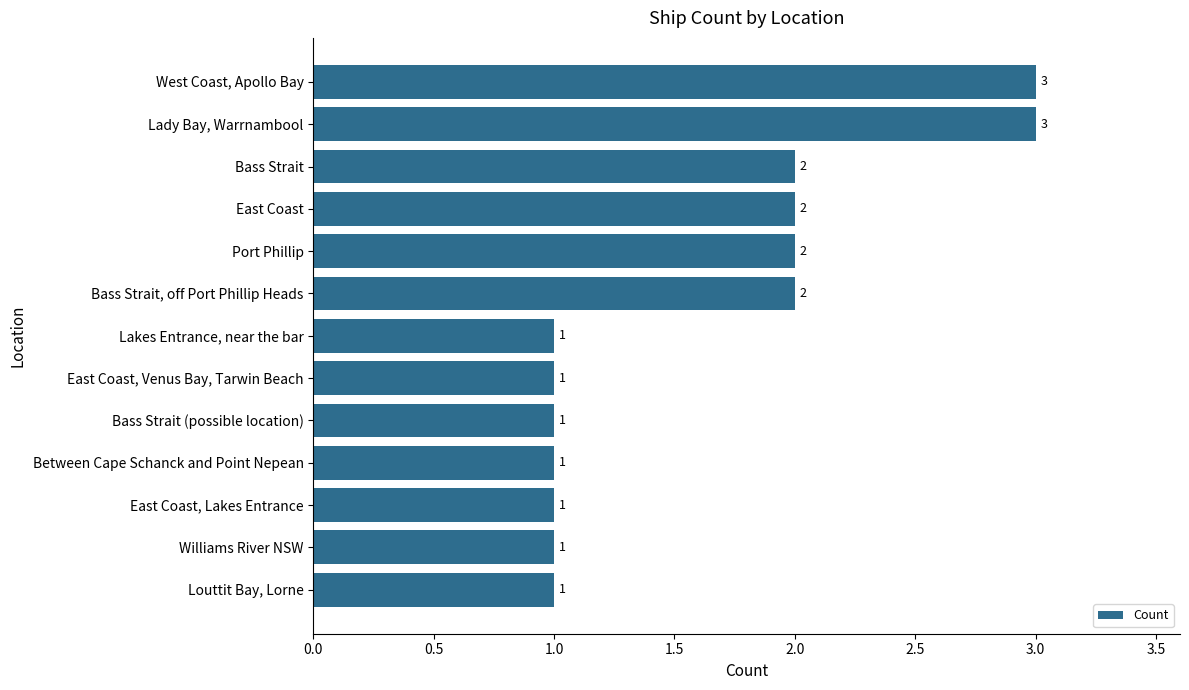

What is the sum of all values?

21